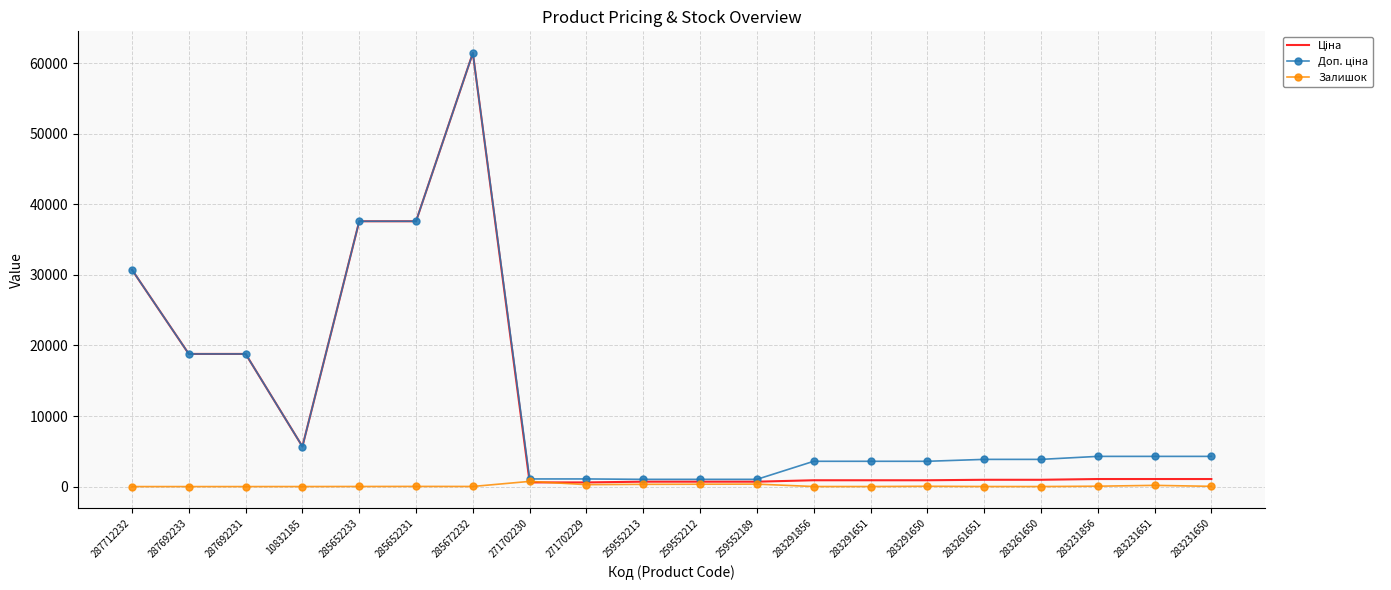

What is the total value across all series at 287692233?

37593.6